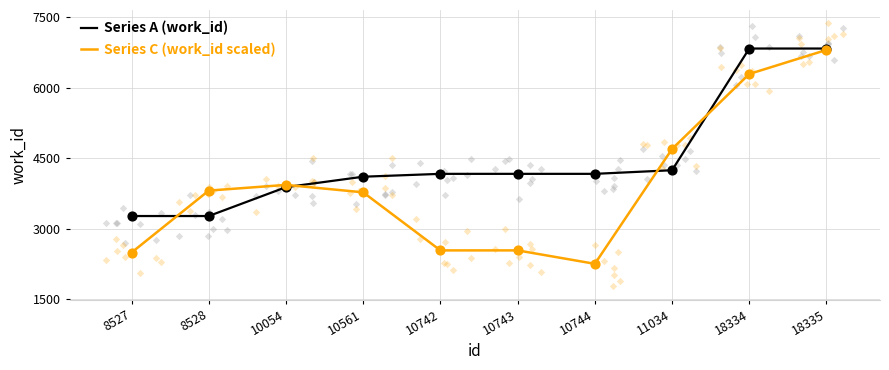

Which series has the largest total across all categories?

Series A (work_id)